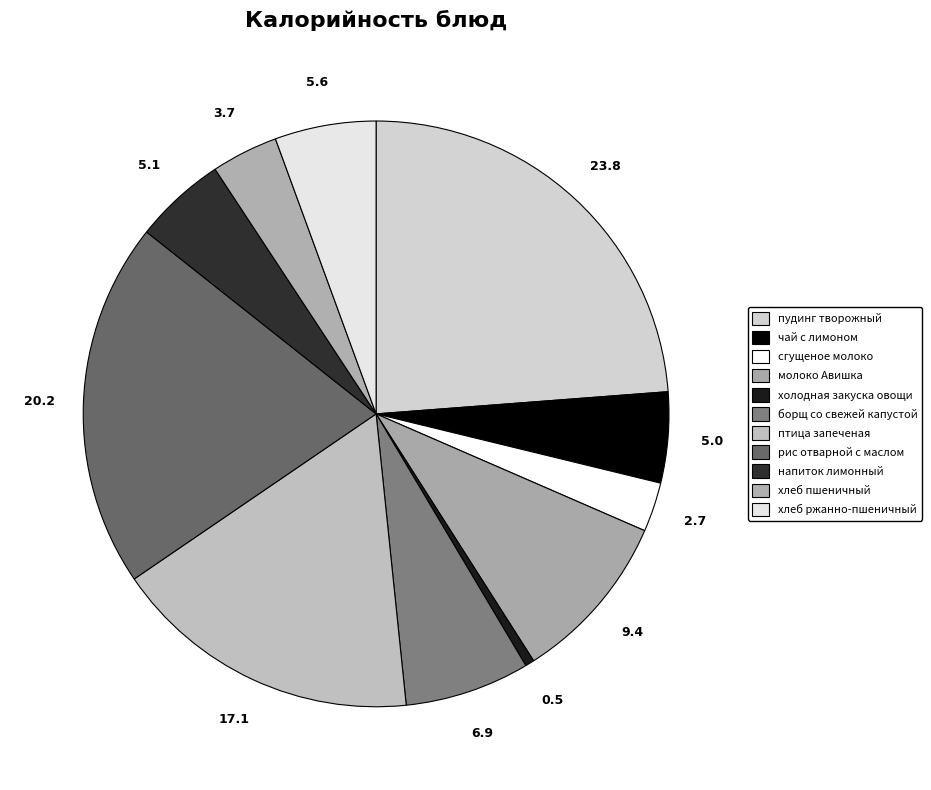

To the nearest percent, what portion does птица запеченая represent?

17%